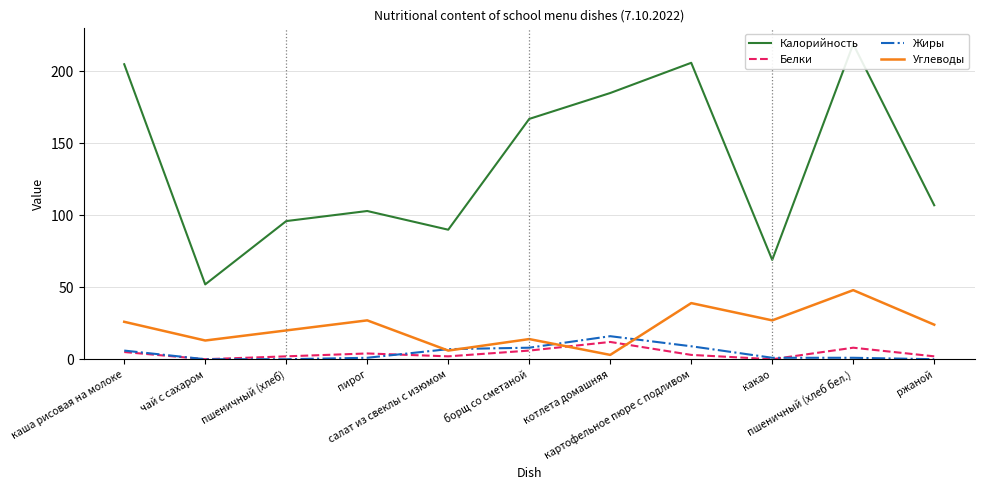

At how many categories does at least one series exceed 199?

3